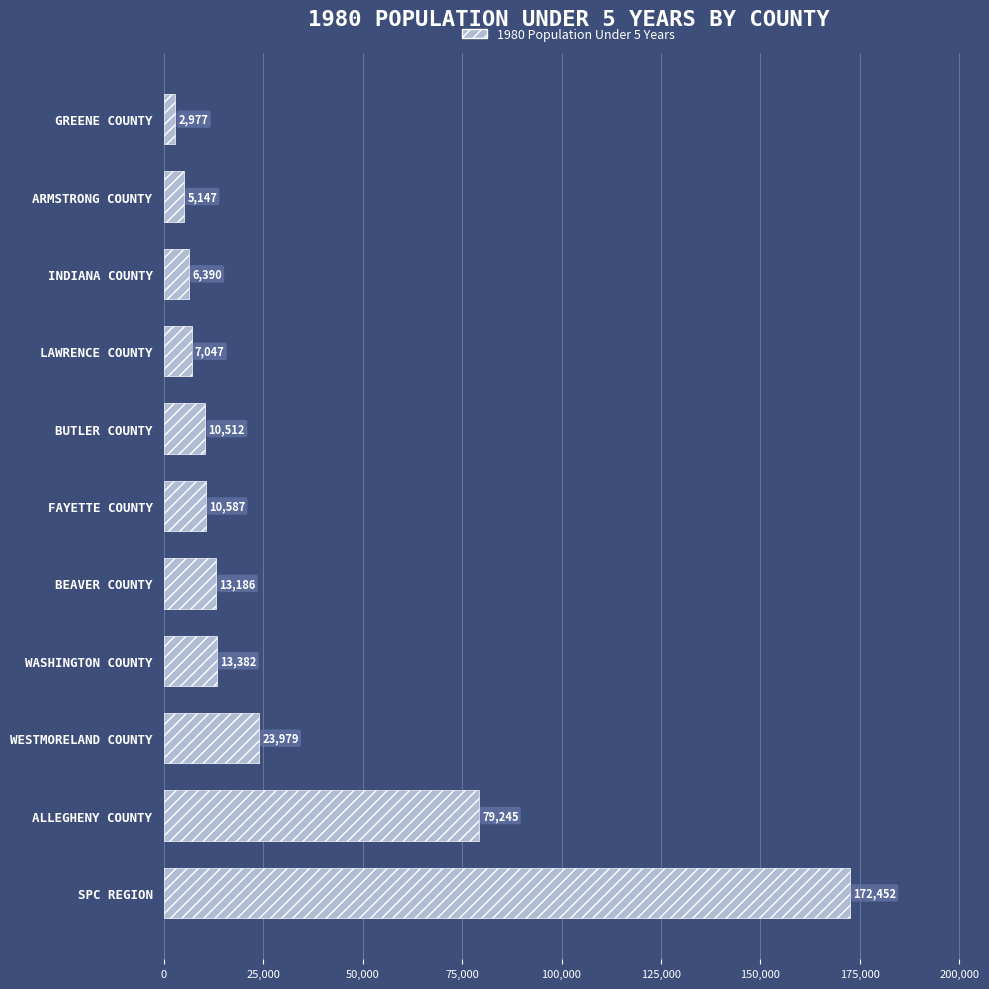

What is the difference between the values at LAWRENCE COUNTY and BUTLER COUNTY?

3465